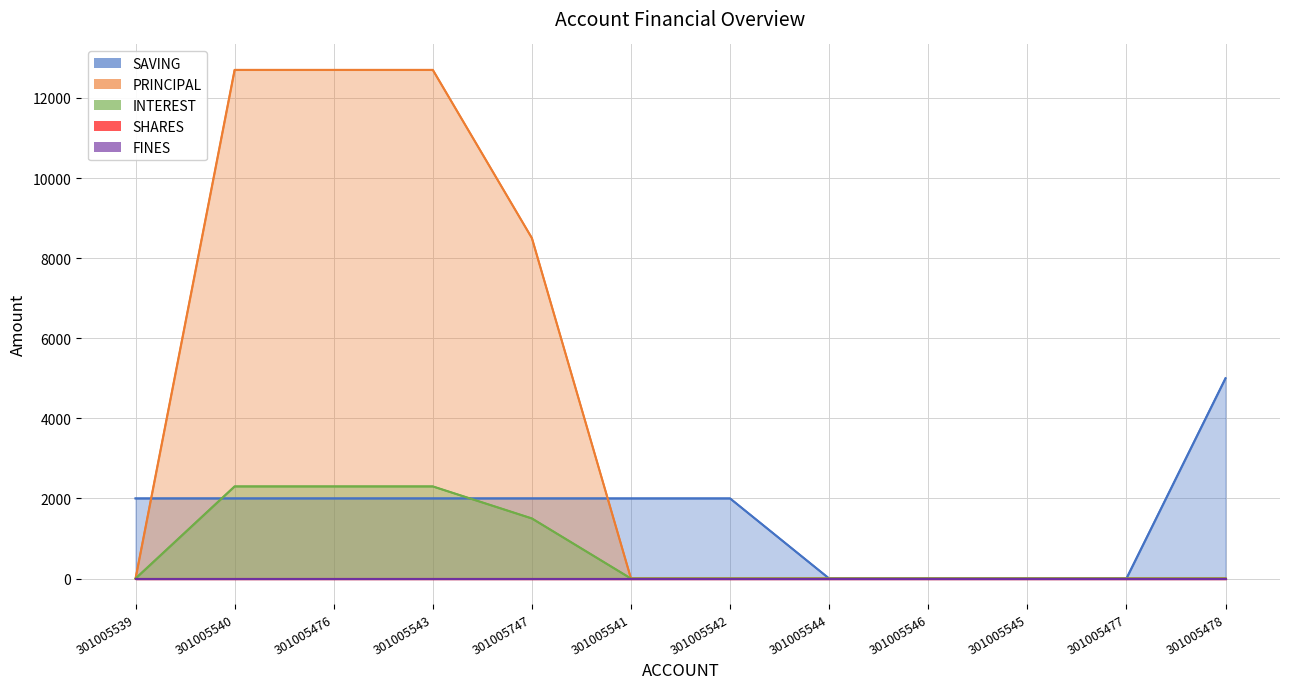

True or false: INTEREST and SAVING cross at least once.

True